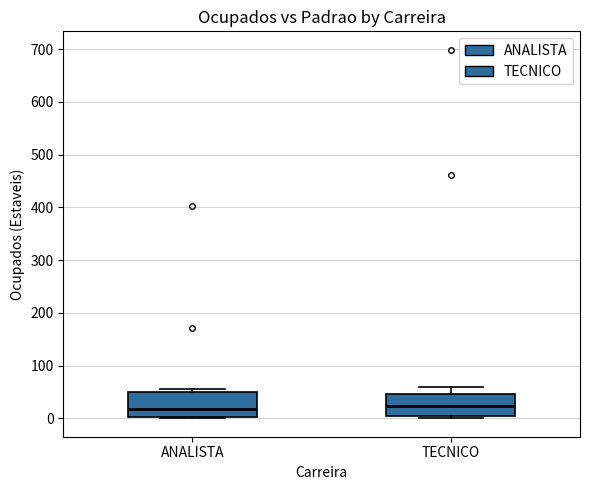

Where is the lower edge of the box for ANALISTA on the y-axis? The values are not printed on the chart, so give them approximately, as read against the axis.

0